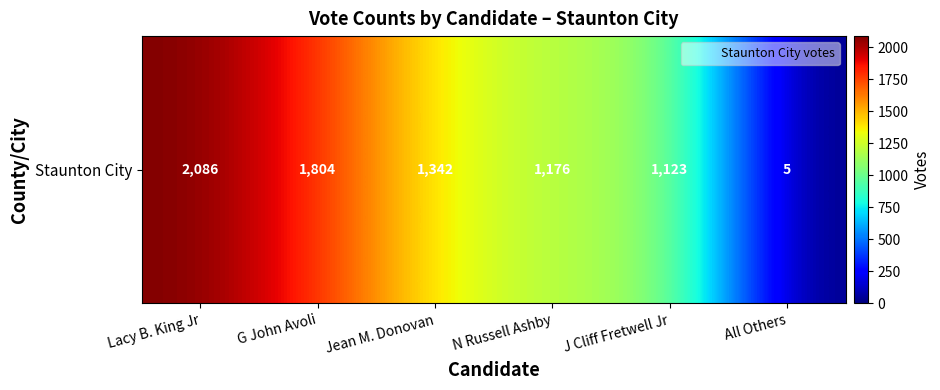

Rank the categories by value from lowest to highest.

All Others, J Cliff Fretwell Jr, N Russell Ashby, Jean M. Donovan, G John Avoli, Lacy B. King Jr